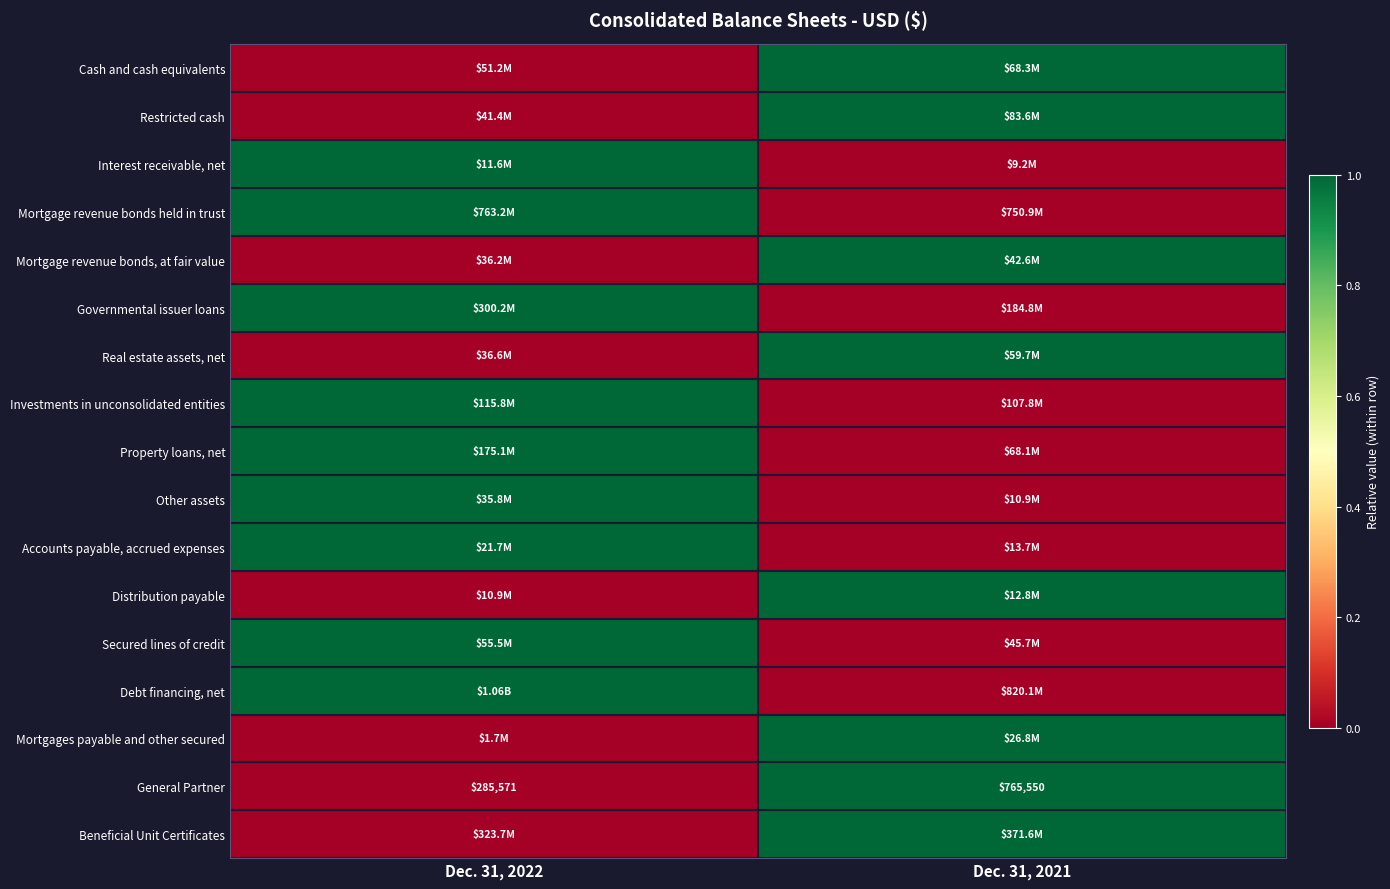

Which has a higher value, Dec. 31, 2021 or Dec. 31, 2022?

Dec. 31, 2021